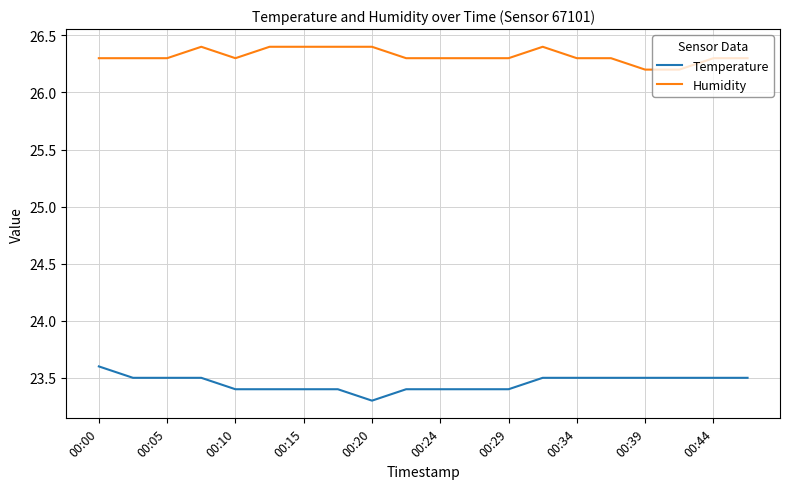

Which series has the largest total across all categories?

Humidity